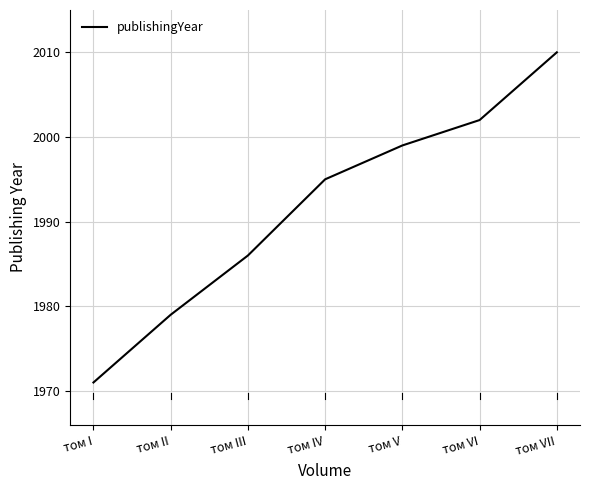

List the labels in order of value, largest first.

том VII, том VI, том V, том IV, том III, том II, том I